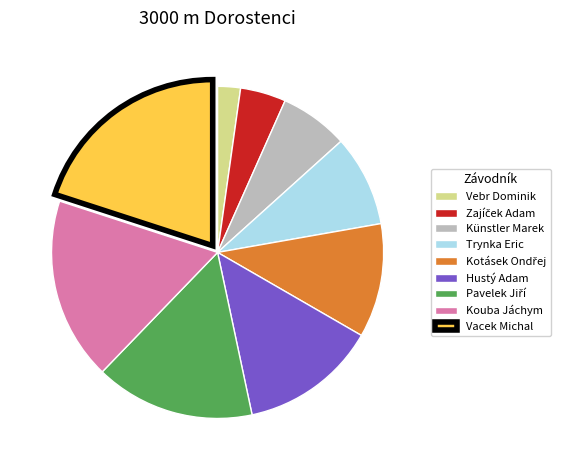

Which slice is the smallest?

Vebr Dominik